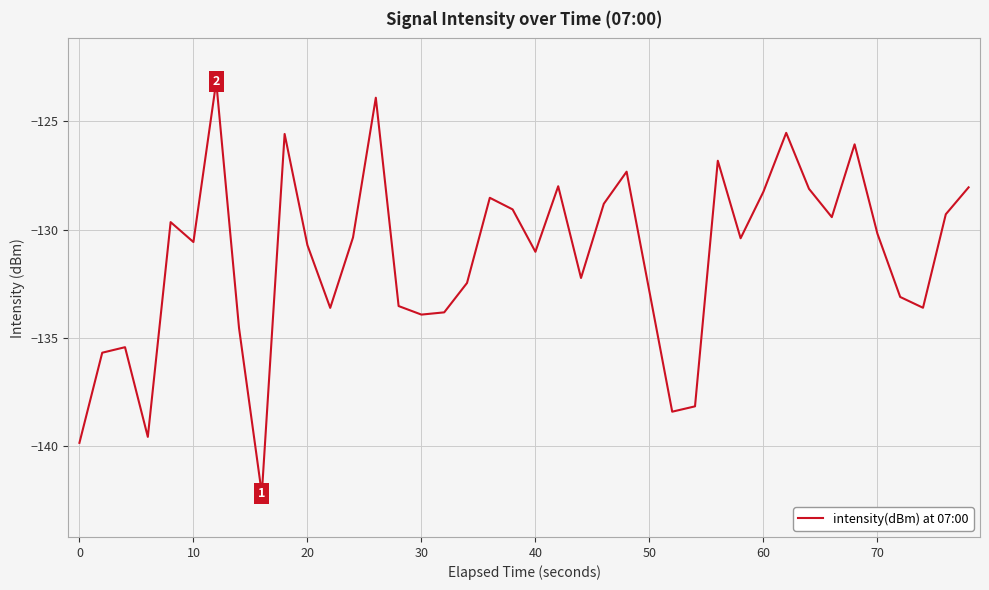

What is the smallest value displayed?

-142.2